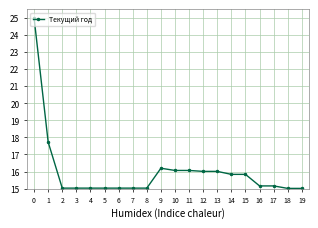

True or false: the data shows 4.7 at 2.

False